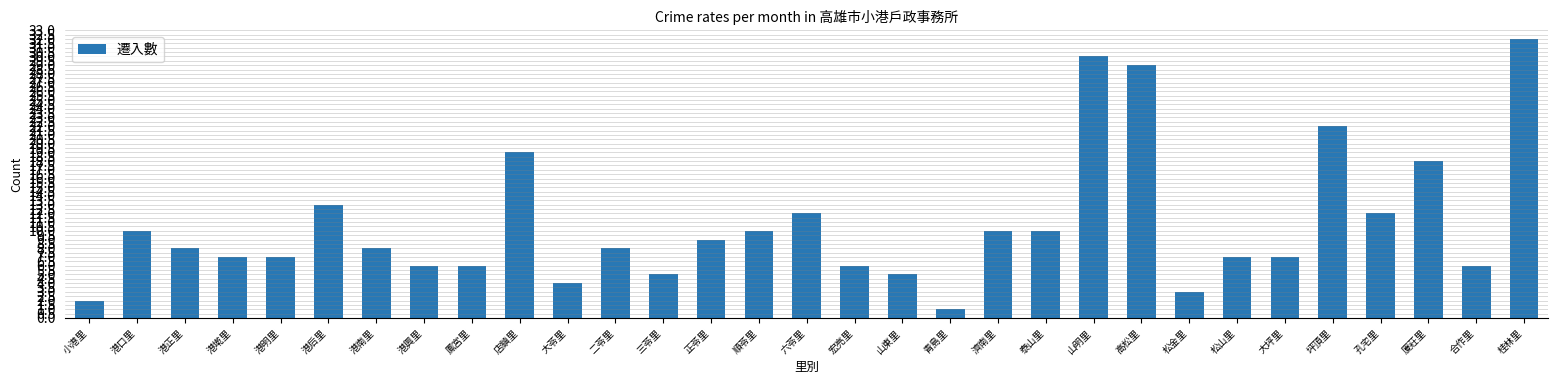

Reading left to right, what are all the values shown in this chart?

小港里=2	港口里=10	港正里=8	港墘里=7	港明里=7	港后里=13	港南里=8	港興里=6	鳳宮里=6	店鎮里=19	大苓里=4	二苓里=8	三苓里=5	正苓里=9	順苓里=10	六苓里=12	宏亮里=6	山東里=5	青島里=1	濟南里=10	泰山里=10	山明里=30	高松里=29	松金里=3	松山里=7	大坪里=7	坪頂里=22	孔宅里=12	廈莊里=18	合作里=6	桂林里=32